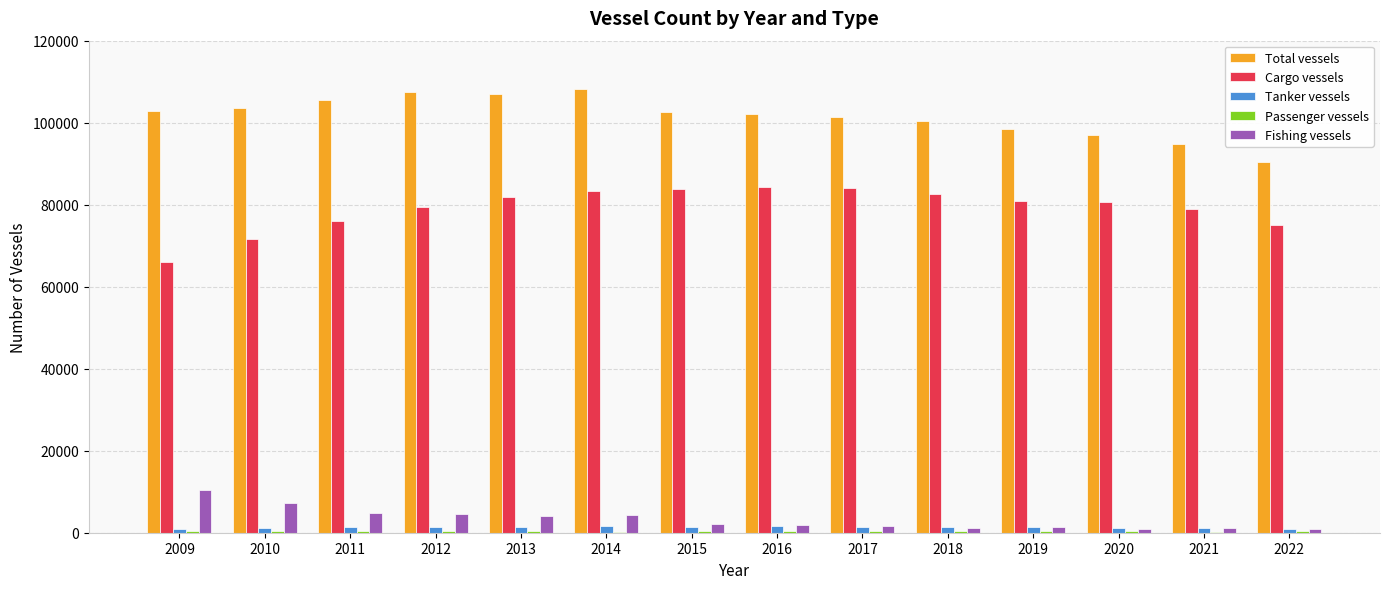

What is the greatest value displayed?

108269